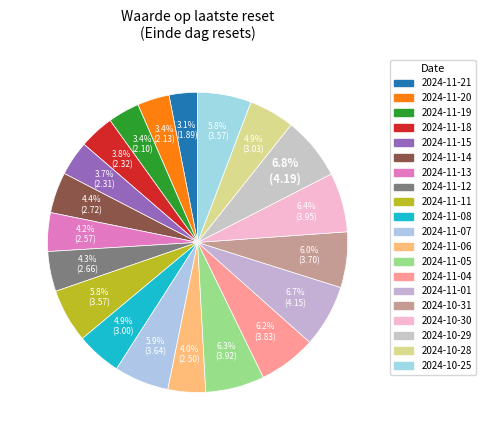

To the nearest percent, what portion does 2024-11-21 represent?

3%